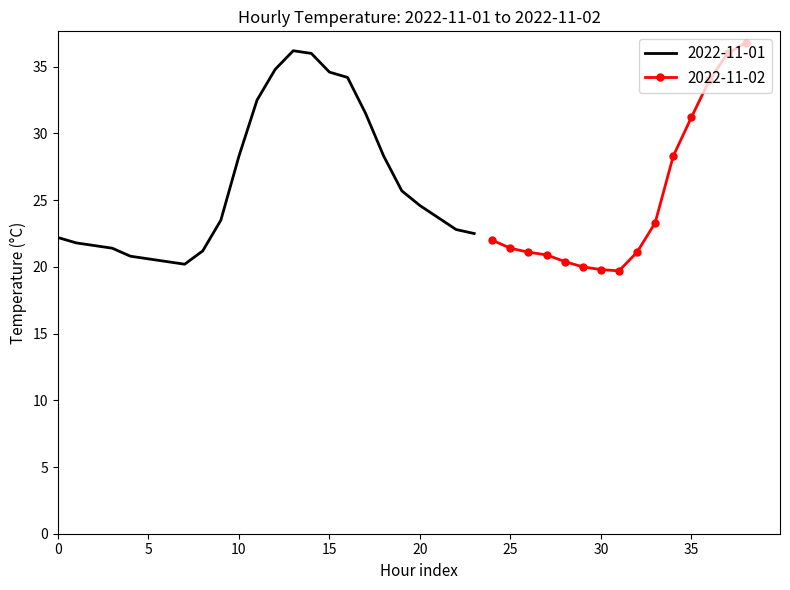

What is the highest value of the 2022-11-01 series?

36.2